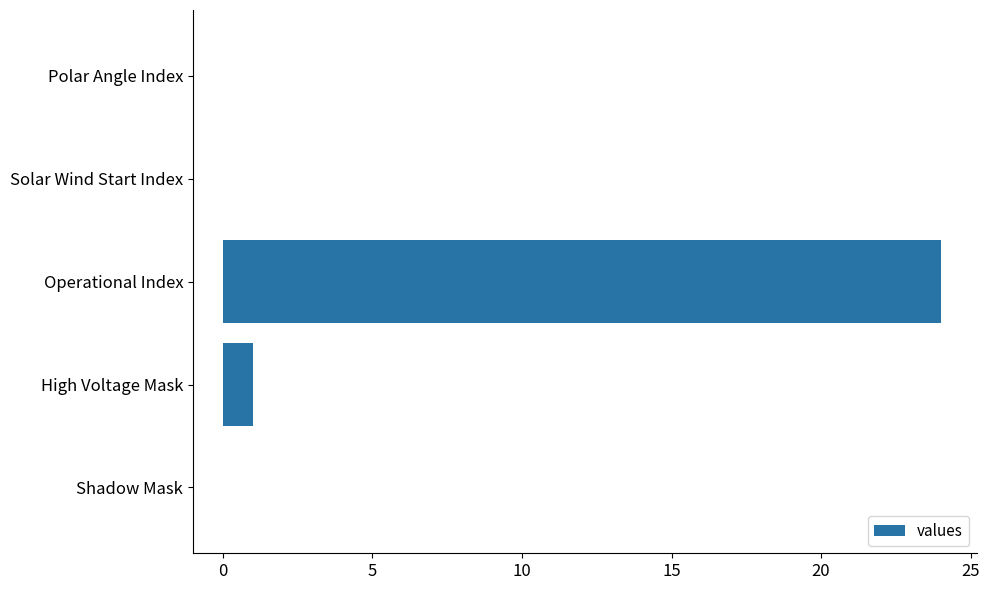

The chart shows a value of 24 at Operational Index. True or false?

True